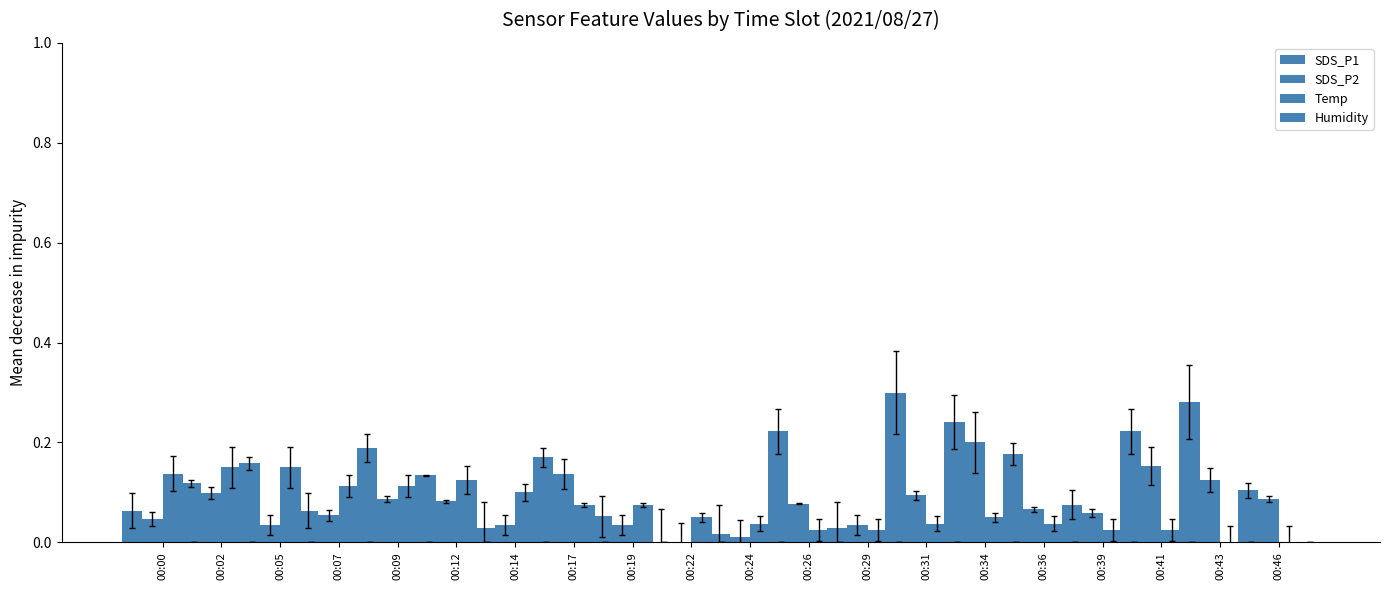

Are the bars grouped side by side (vs. stacked)?

Yes